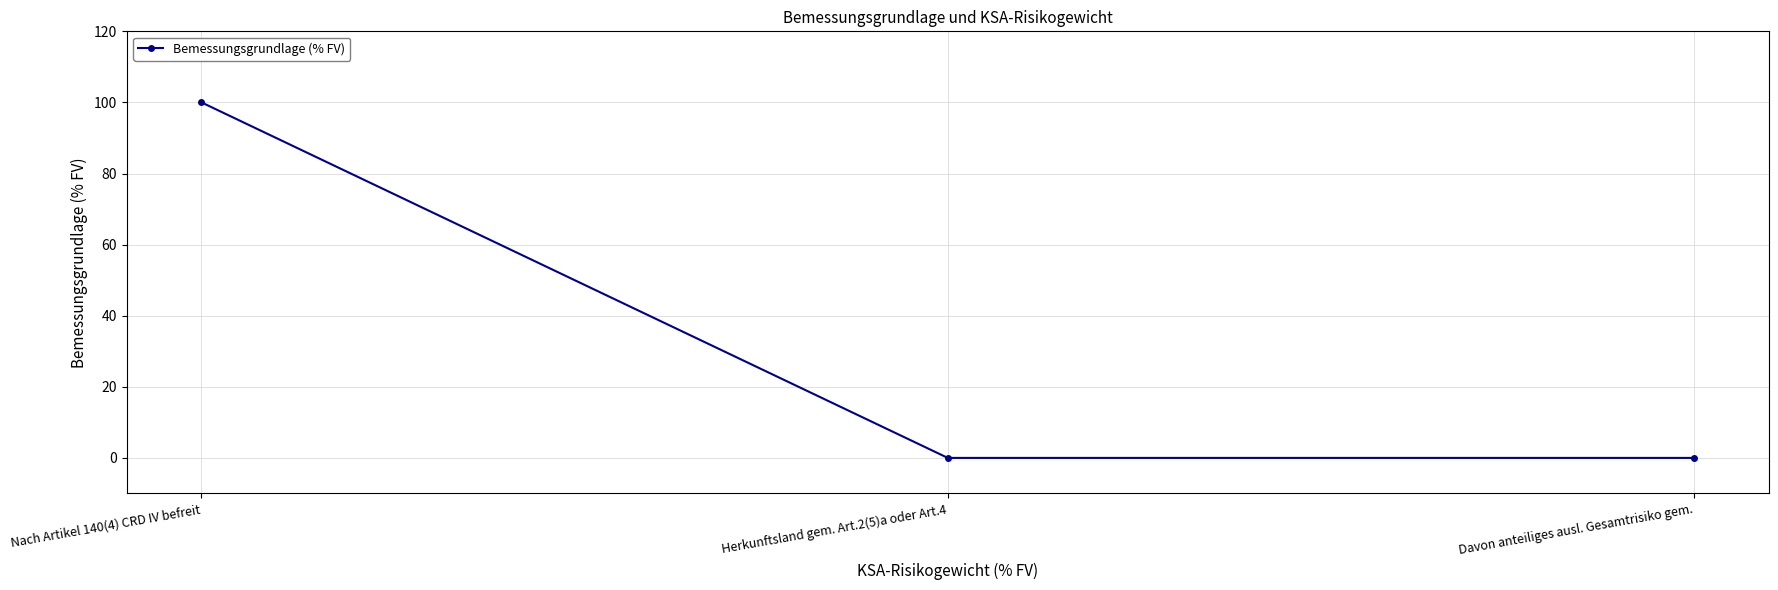

What is the change in value from Nach Artikel 140(4) CRD IV befreit to Davon anteiliges ausl. Gesamtrisiko gem.?

-100.0